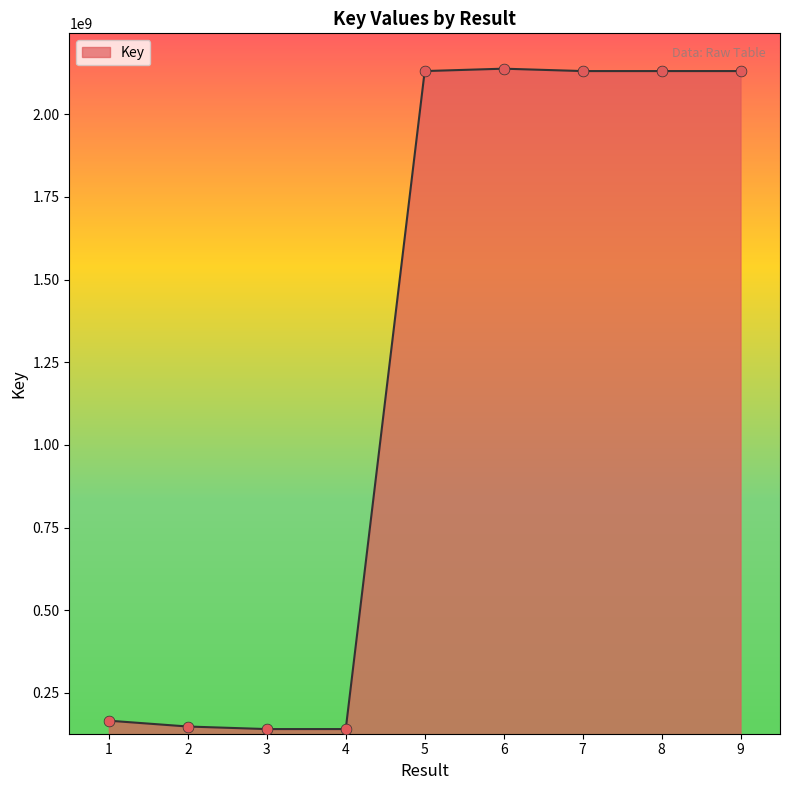

Approximately how many times larger is the value at 4 compared to 3?

1.0